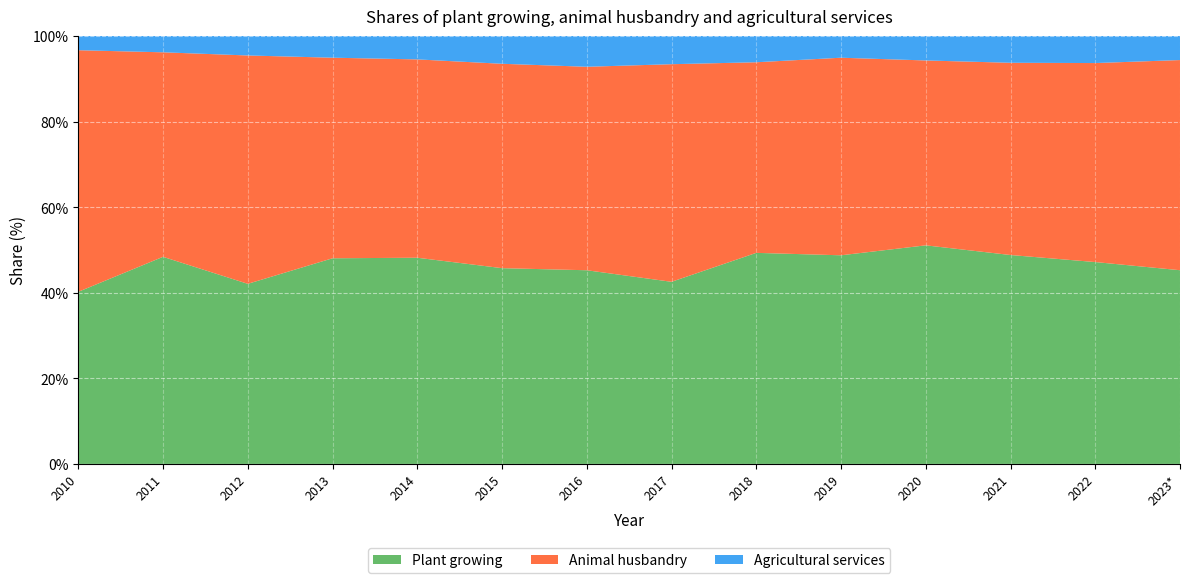

Reading left to right, what are all the values shown in this chart?

Plant growing: 40.2	48.4	42.1	48.1	48.2	45.8	45.3	42.6	49.3	48.8	51.1	48.8	47.2	45.3
Animal husbandry: 56.5	47.8	53.4	46.9	46.4	47.8	47.6	50.9	44.5	46.2	43.2	44.9	46.5	49.1
Agricultural services: 3.3	3.8	4.5	5.1	5.5	6.5	7.2	6.6	6.1	5.1	5.7	6.3	6.3	5.6